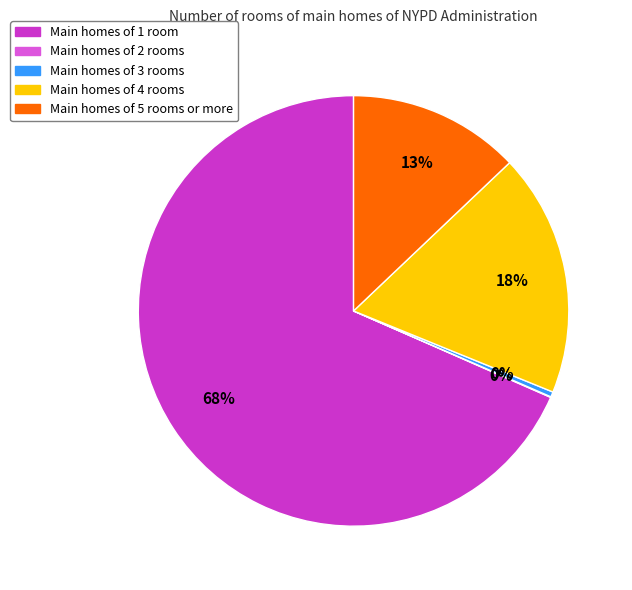

Is there a majority slice in this chart?

Yes